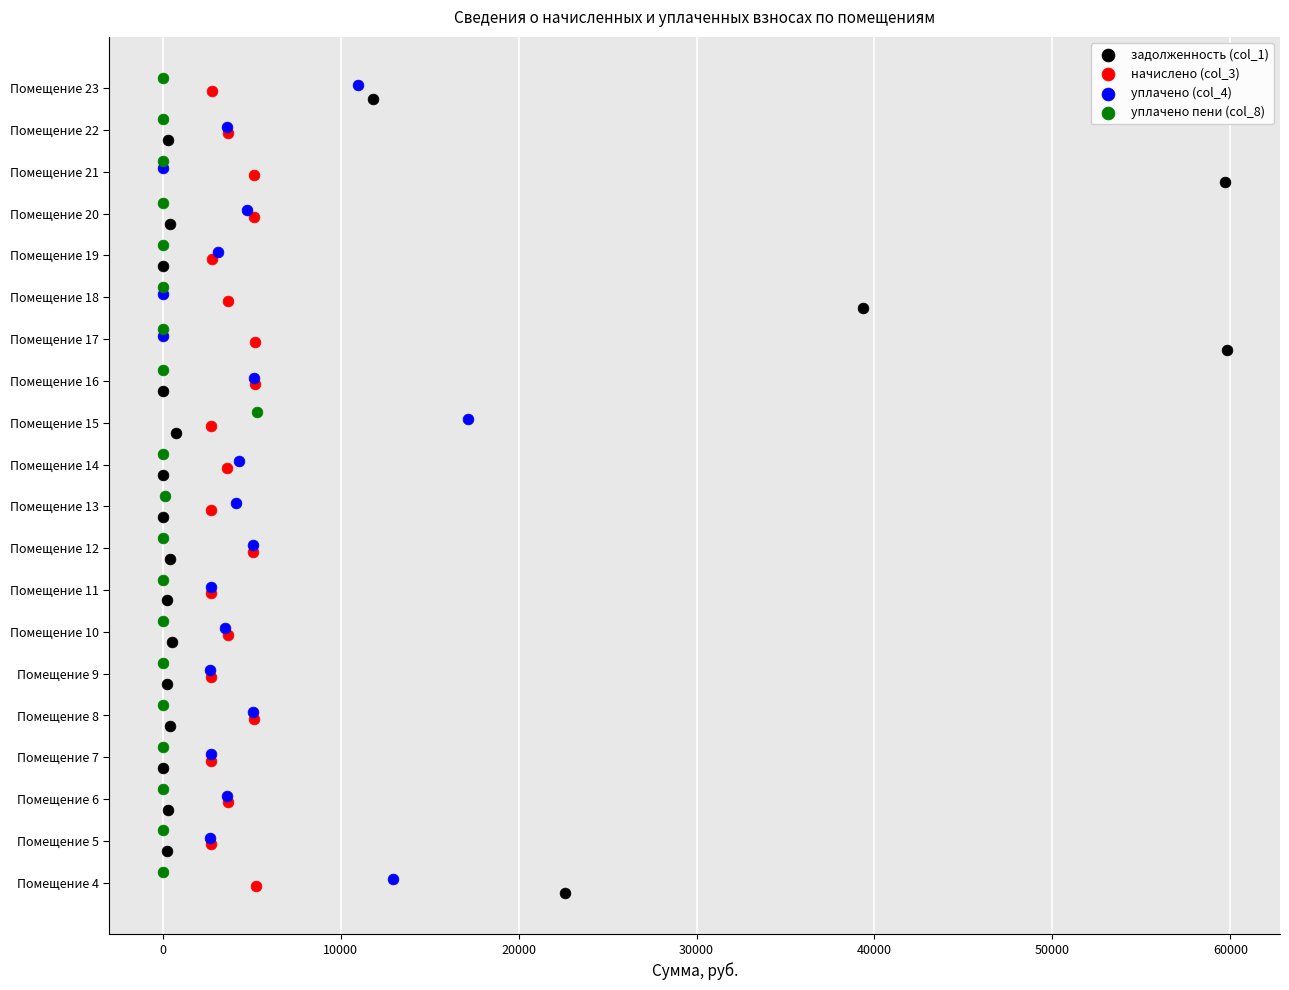

What are all the series names shown in the legend?

задолженность (col_1), начислено (col_3), уплачено (col_4), уплачено пени (col_8)